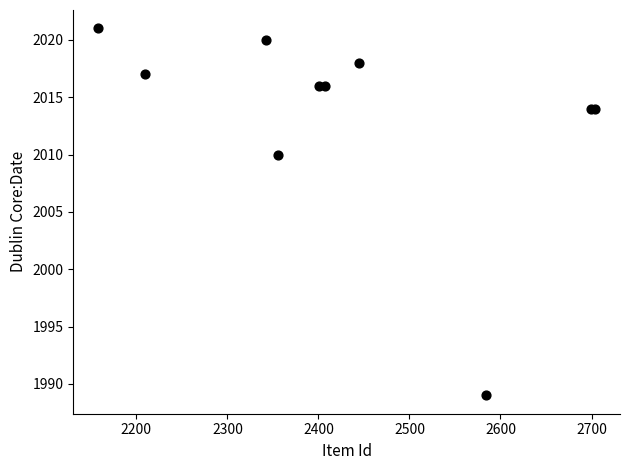

What Y value in the scatter plot is closest to 2005?

2010